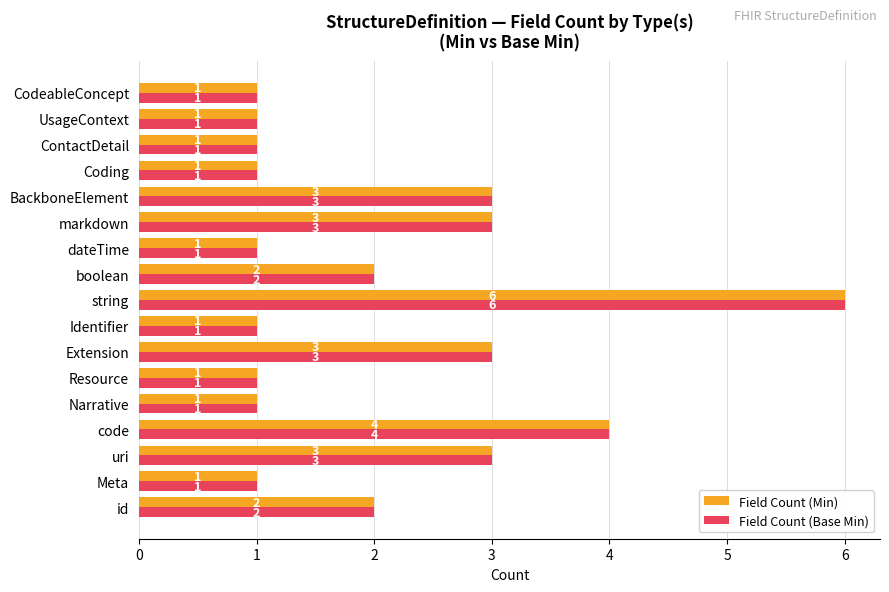

What is the greatest value displayed?

6